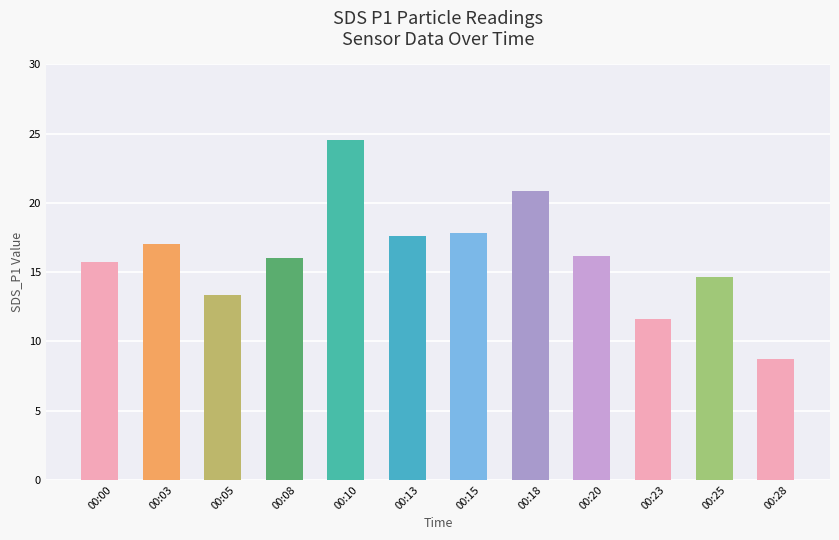

Which has a higher value, 00:15 or 00:25?

00:15